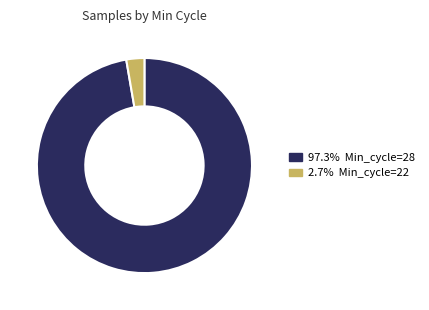

Is there a majority slice in this chart?

Yes